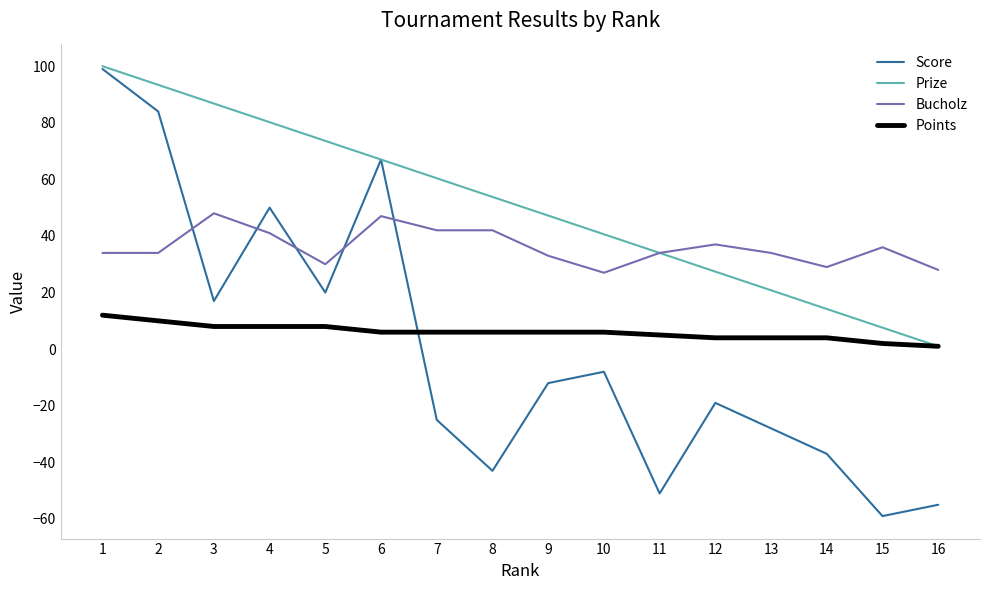

Which series has the largest range (max minus min)?

Score